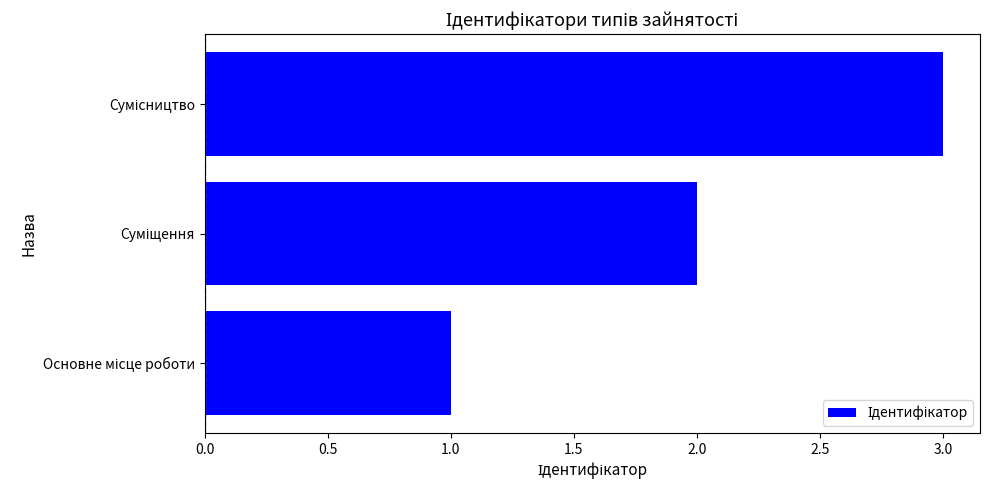

What is the greatest value displayed?

3